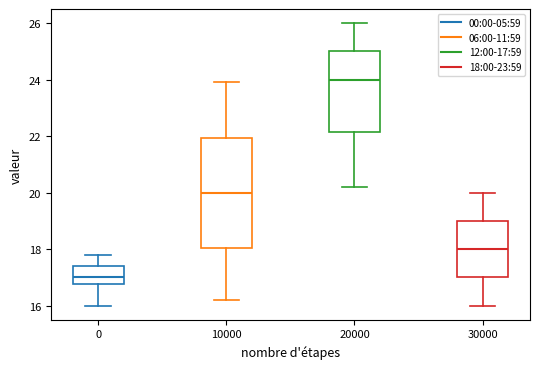

Where does the lower whisker of the box at x = 0 end on the y-axis? The values are not printed on the chart, so give them approximately, as read against the axis.

16.0